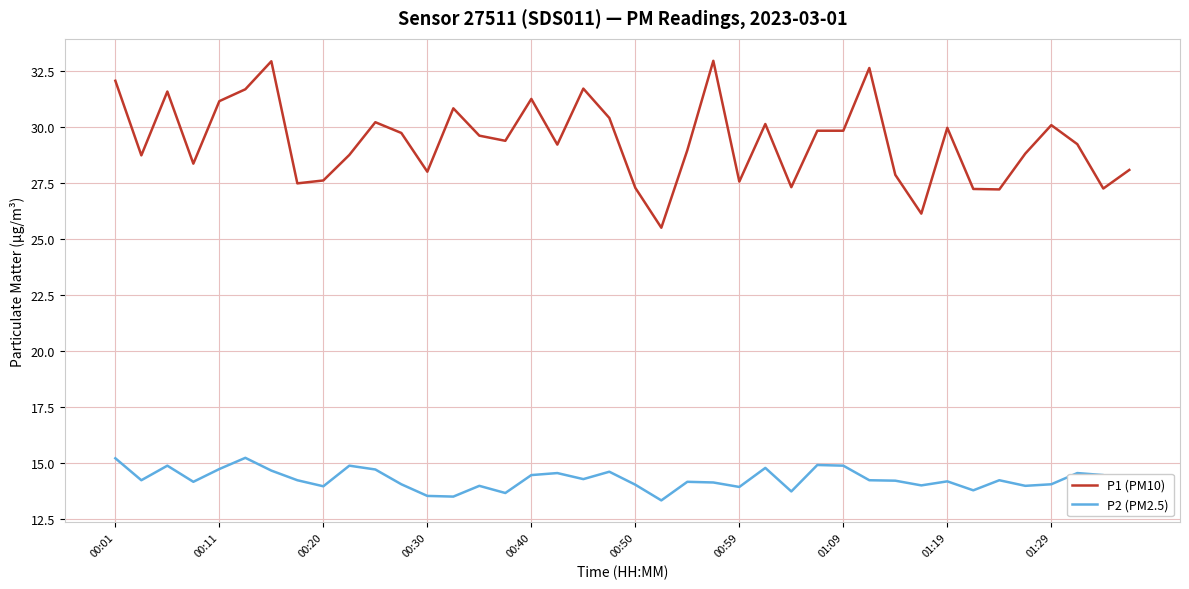

True or false: P2 (PM2.5) and P1 (PM10) cross at least once.

False